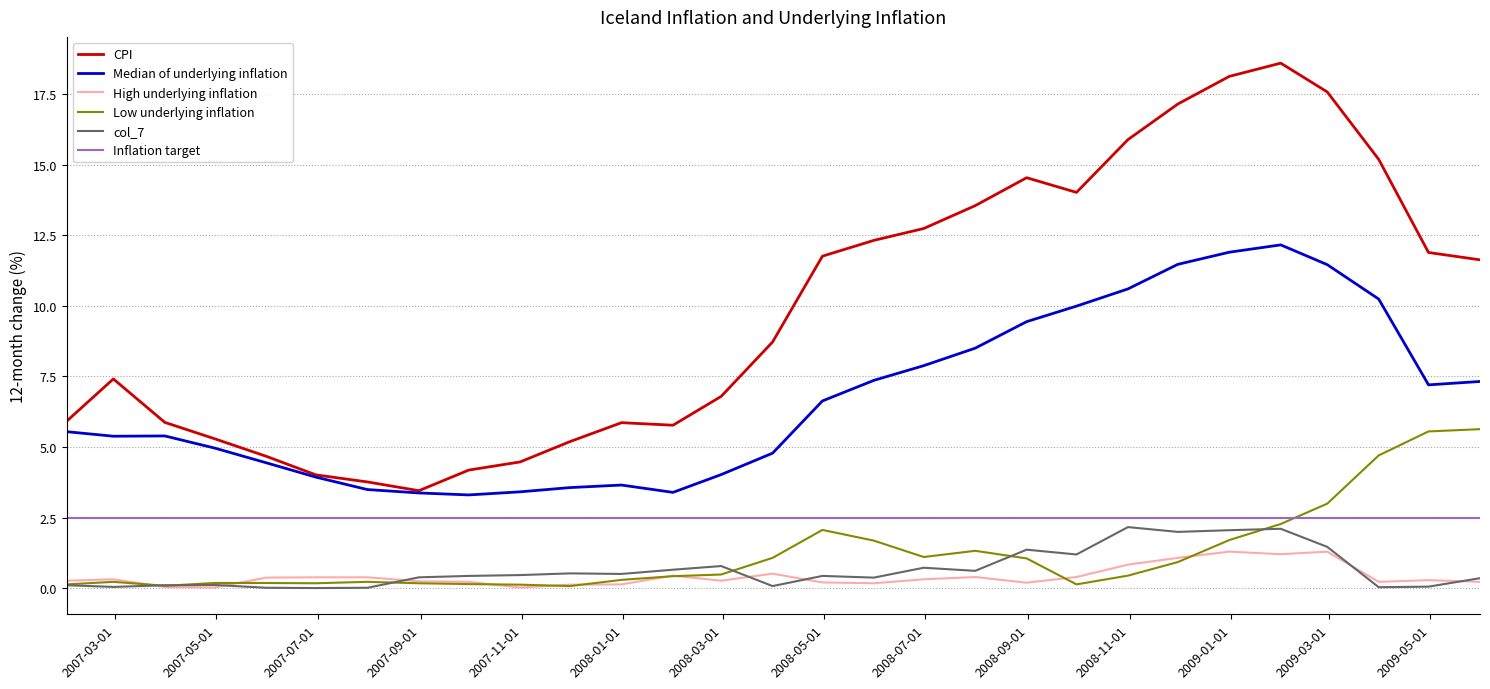

True or false: Inflation target and High underlying inflation cross at least once.

False